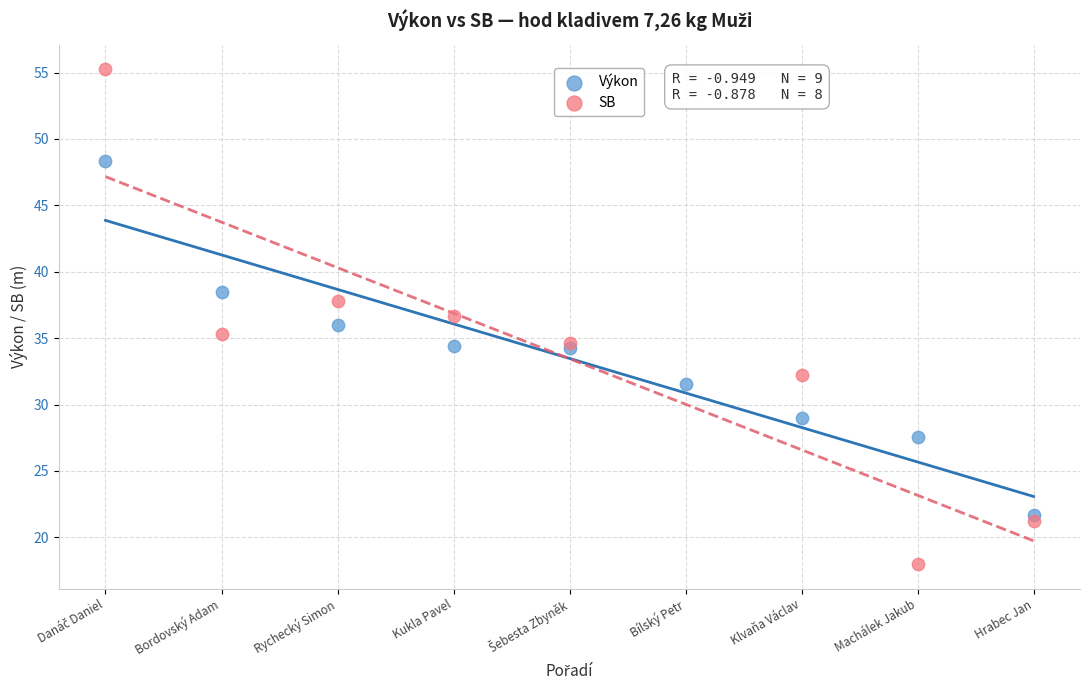

Which series reaches the minimum Y coordinate?

SB